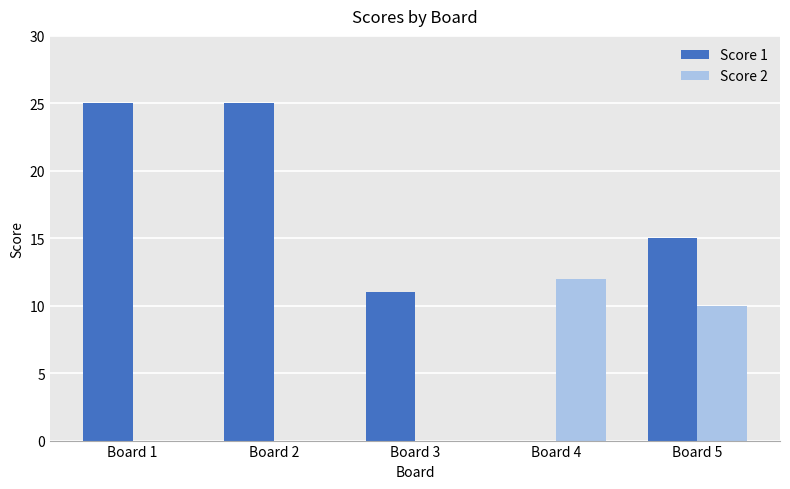

What is the highest value of the Score 1 series?

25